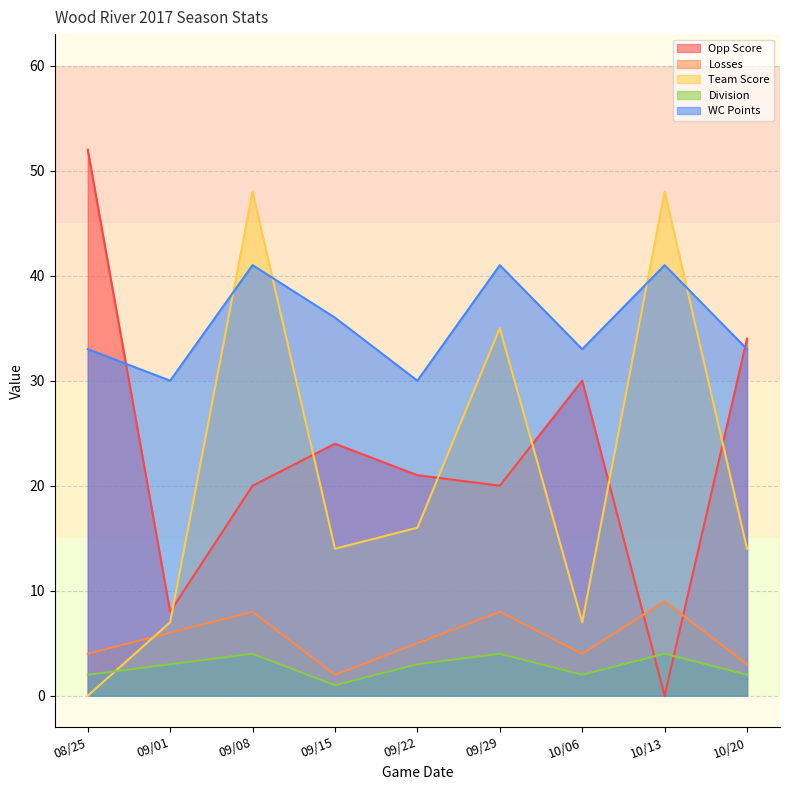

How many distinct data groups are displayed?

5